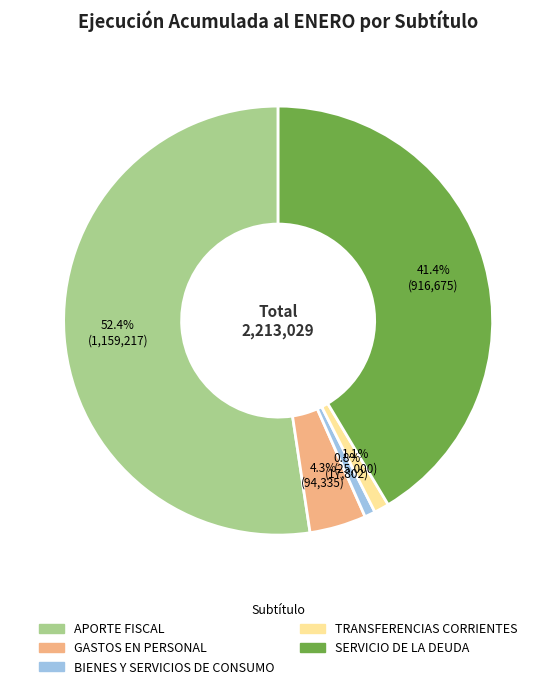

Which category accounts for the majority?

APORTE FISCAL